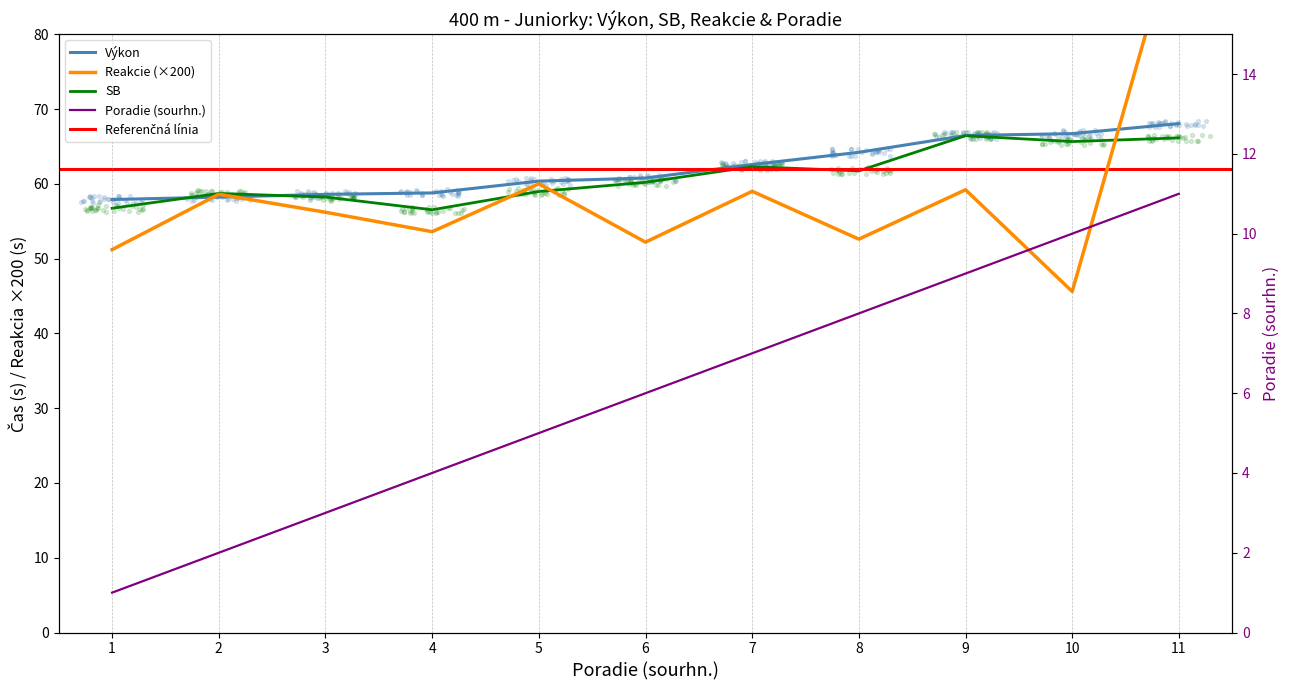

Which series reaches the maximum Y coordinate?

Reakcie